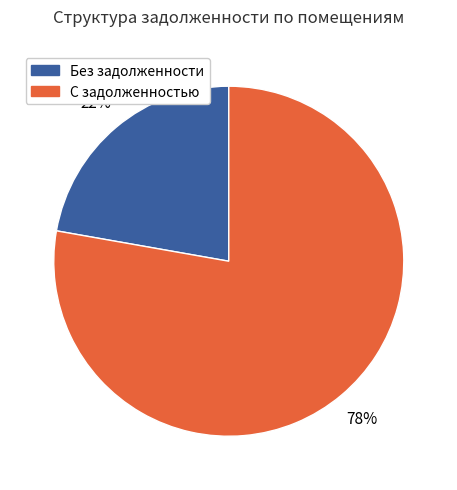

Is there a majority slice in this chart?

Yes